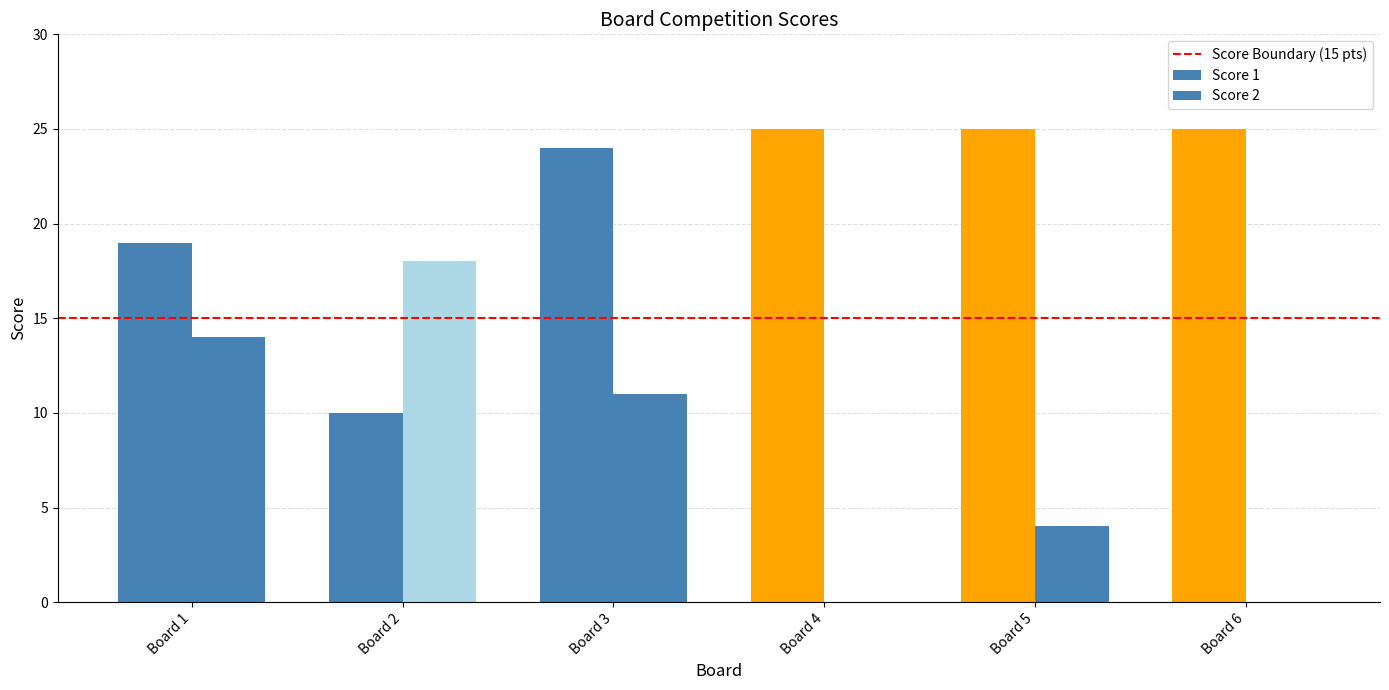

How many series are shown in this chart?

2